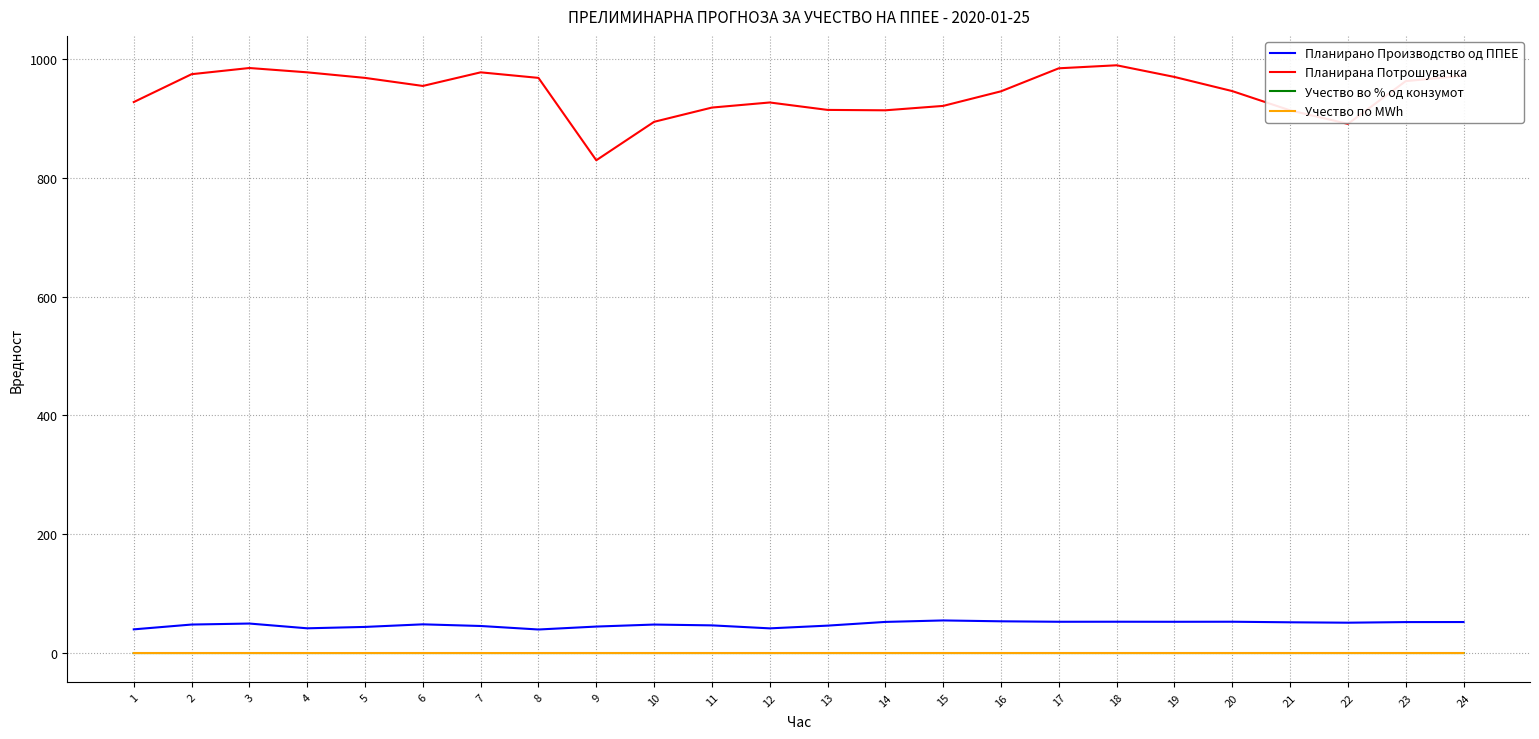

Is it true that Учество во % од конзумот equals 0.1 at 23?

True